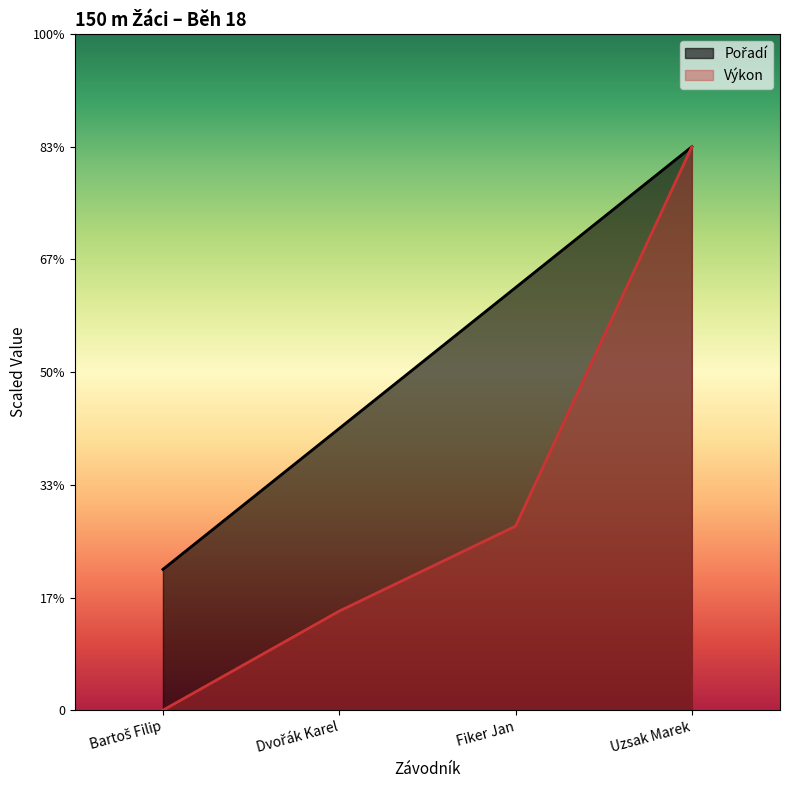

True or false: Výkon has a value of 13.5 at Fiker Jan.

False